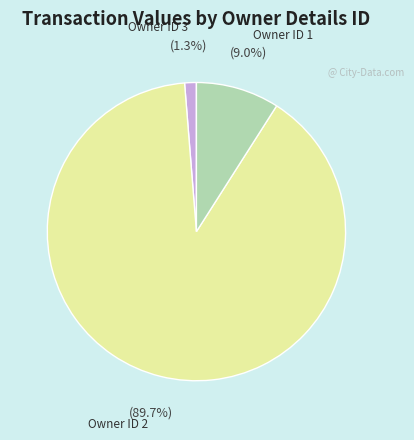

Does any single category account for the majority?

Yes